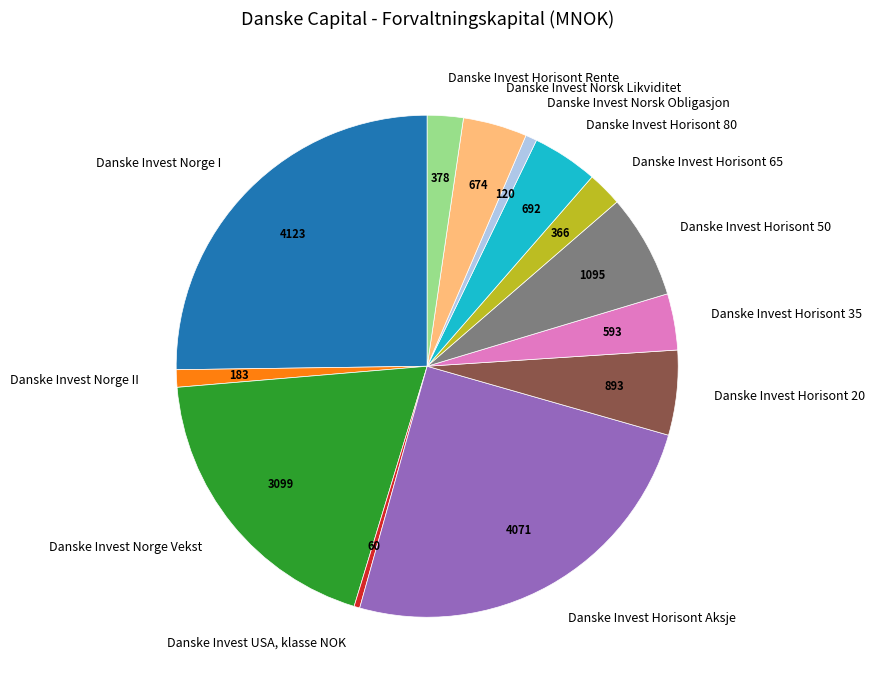

What is the ratio of the value at Danske Invest Horisont 65 to the value at Danske Invest Horisont 80?

0.5